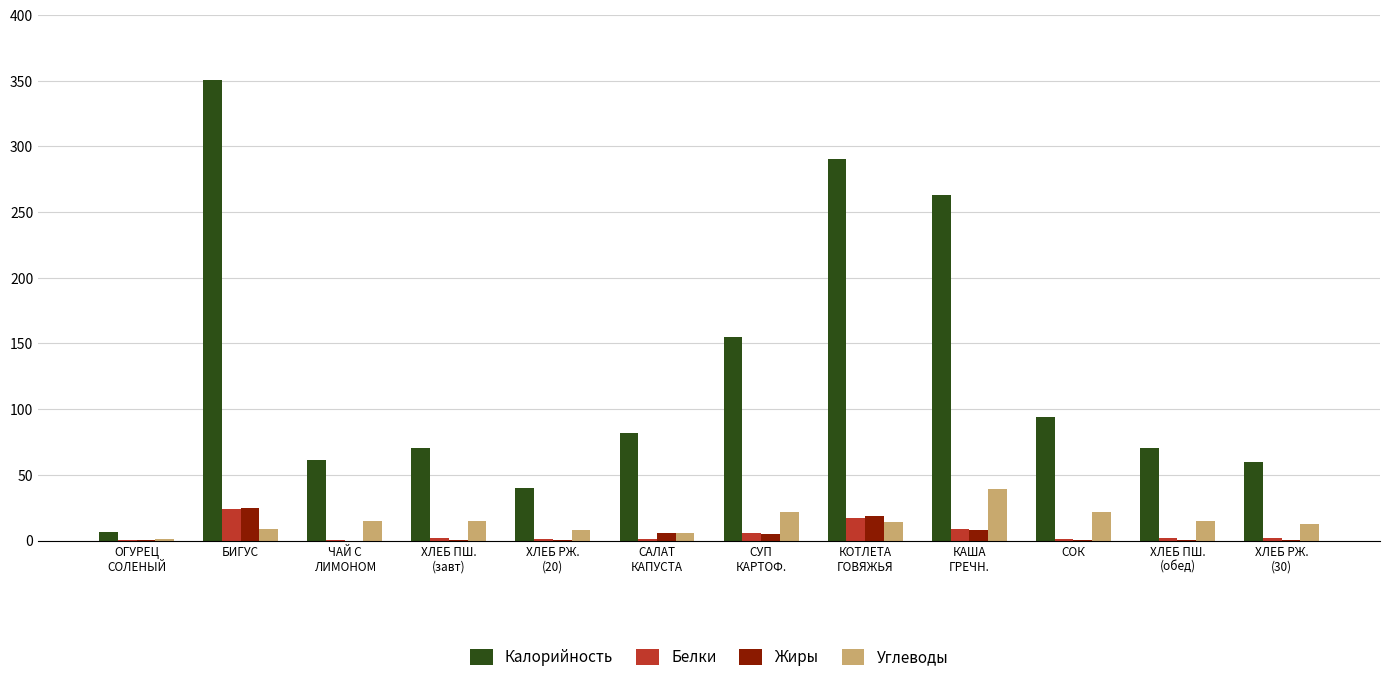

What is the sum of all Белки values?

65.9